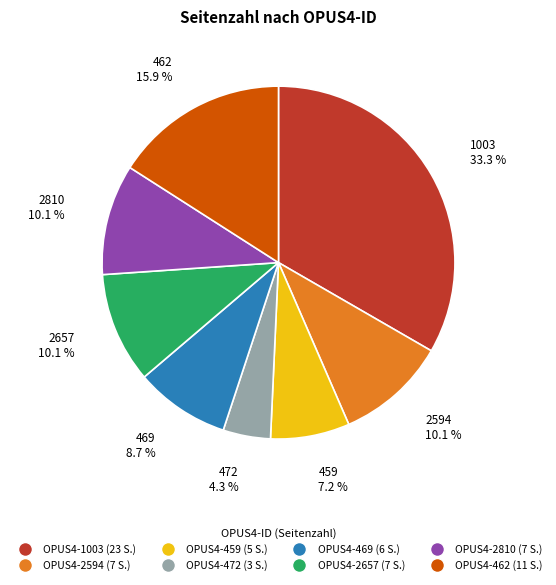

Is there any slice that represents more than half of the pie?

No